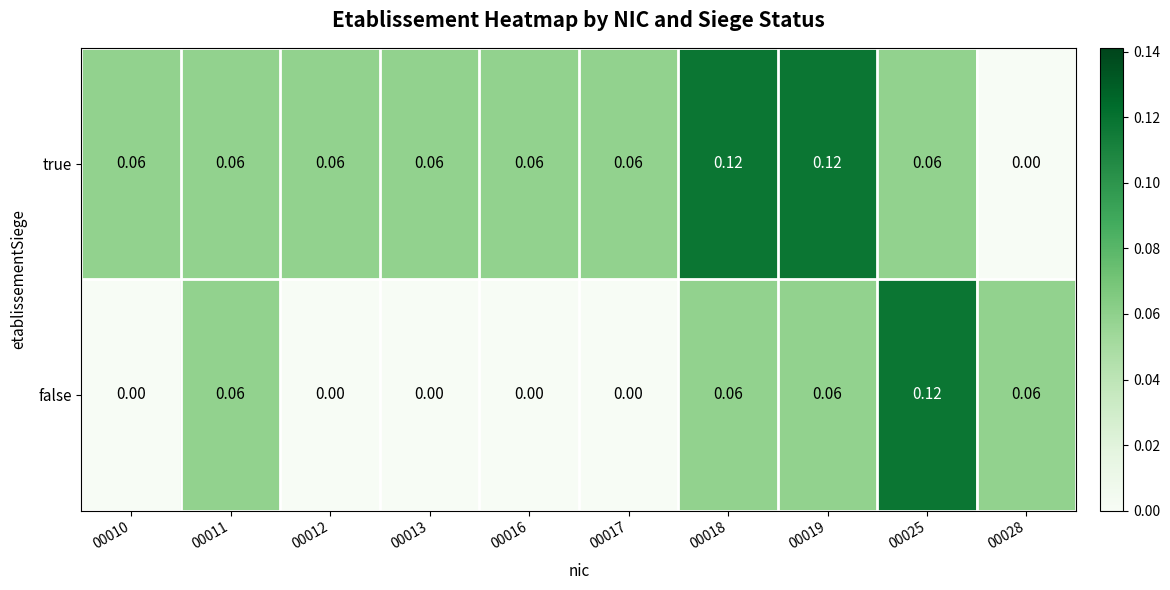

Which series has the largest total across all categories?

true